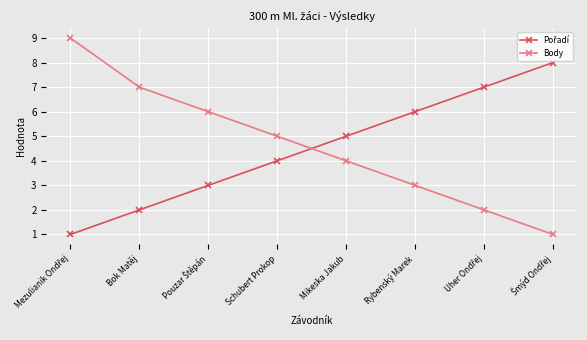

Does the chart display data point markers on the line(s)?

Yes